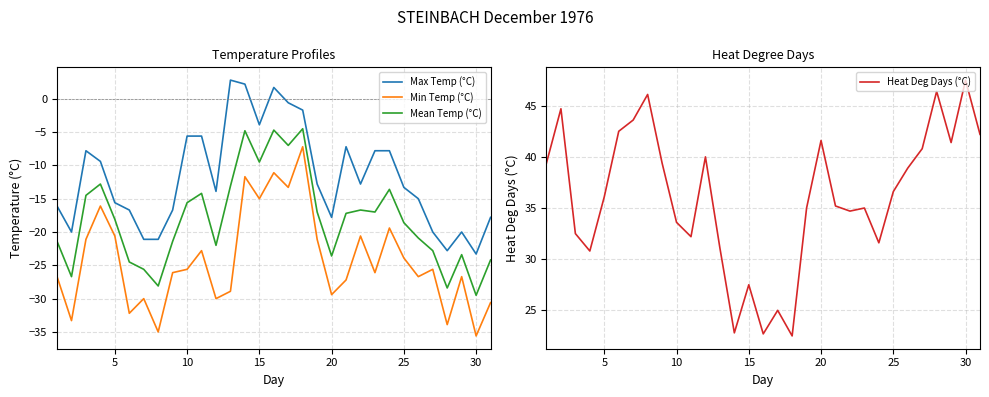

Which series has the largest range (max minus min)?

Min Temp (°C)